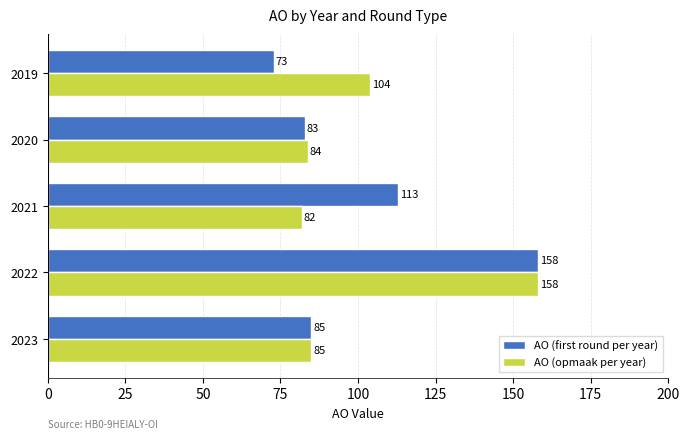

List the series in order of their overall mean, highest first.

AO (opmaak per year), AO (first round per year)